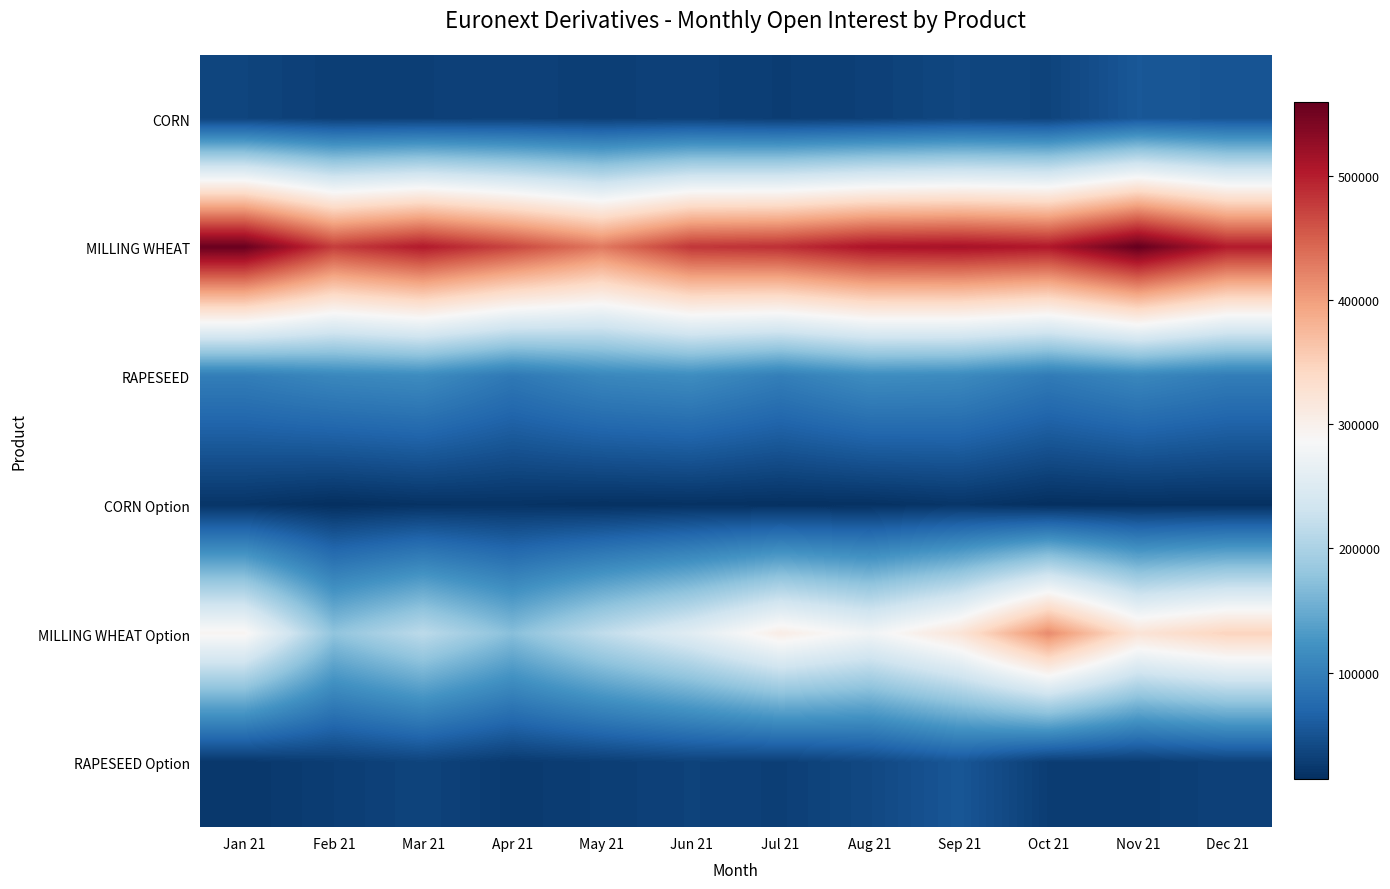

Reading right to left, transcribe all the data shown in this chart.

CORN: Dec 21=51225	Nov 21=54520	Oct 21=34560	Sep 21=37685	Aug 21=31413	Jul 21=28456	Jun 21=32071	May 21=30221	Apr 21=31672	Mar 21=30816	Feb 21=29775	Jan 21=35416
MILLING WHEAT: Dec 21=501484	Nov 21=558955	Oct 21=504432	Sep 21=512202	Aug 21=508624	Jul 21=485554	Jun 21=480290	May 21=429162	Apr 21=468770	Mar 21=502730	Feb 21=474927	Jan 21=555994
RAPESEED: Dec 21=97199	Nov 21=109255	Oct 21=94452	Sep 21=113241	Aug 21=116467	Jul 21=99057	Jun 21=115810	May 21=109597	Apr 21=91869	Mar 21=114899	Feb 21=109688	Jan 21=98035
CORN Option: Dec 21=15517	Nov 21=15326	Oct 21=14067	Sep 21=20764	Aug 21=16253	Jul 21=15664	Jun 21=16691	May 21=15874	Apr 21=18161	Mar 21=17639	Feb 21=13893	Jan 21=20031
MILLING WHEAT Option: Dec 21=347121	Nov 21=322369	Oct 21=415415	Sep 21=320868	Aug 21=276405	Jul 21=305222	Jun 21=255076	May 21=217559	Apr 21=171244	Mar 21=214632	Feb 21=177532	Jan 21=292365
RAPESEED Option: Dec 21=32618	Nov 21=27505	Oct 21=28432	Sep 21=53559	Aug 21=39150	Jul 21=30244	Jun 21=33363	May 21=29346	Apr 21=25270	Mar 21=34967	Feb 21=28775	Jan 21=22782